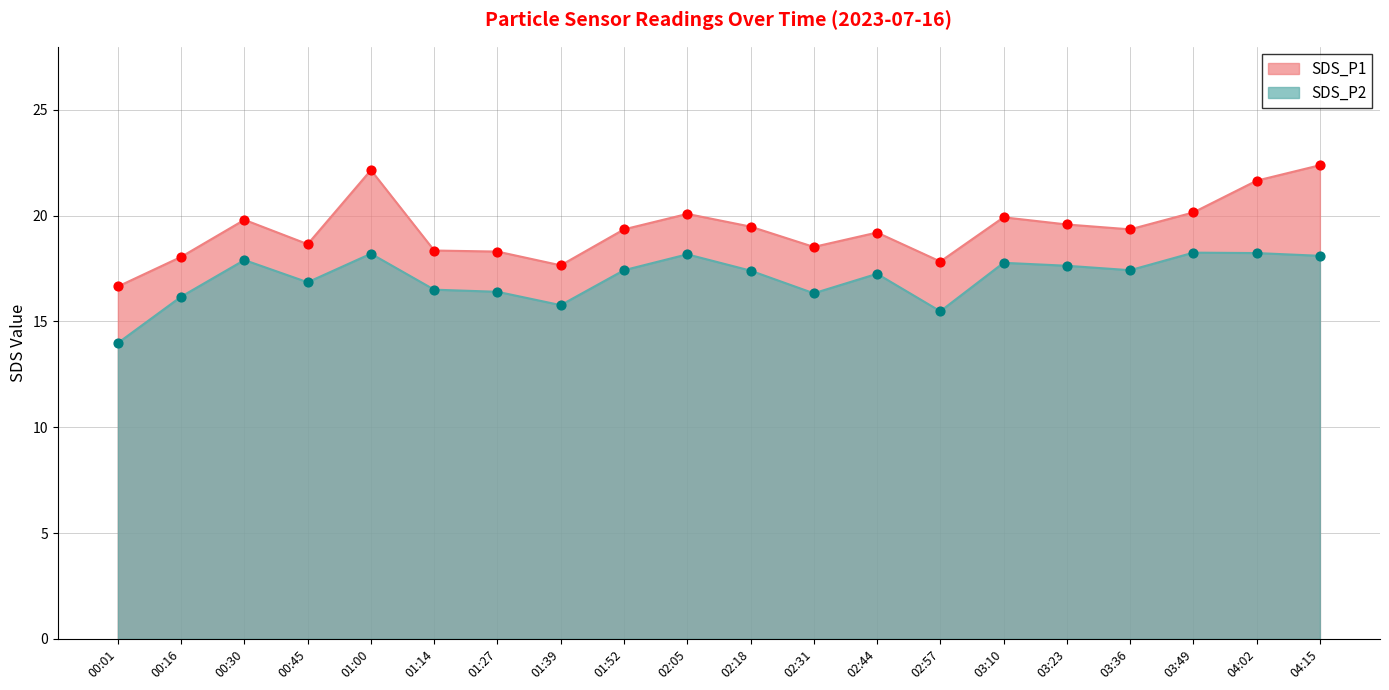

What are all the series names shown in the legend?

SDS_P1, SDS_P2